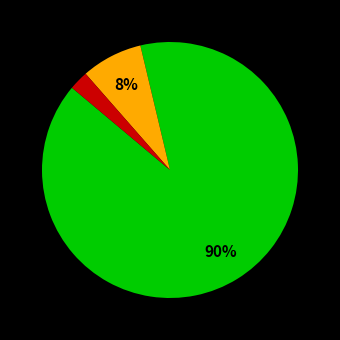

To the nearest percent, what is the average slice percentage?

33%